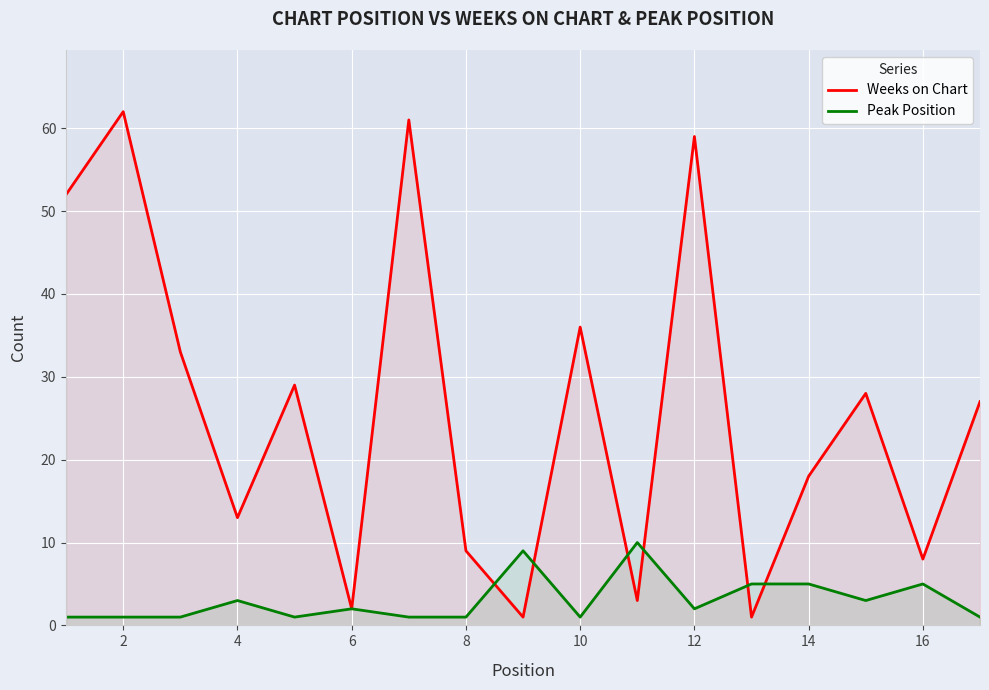

What is the difference between the second highest and minimum values in the Peak Position series?

8